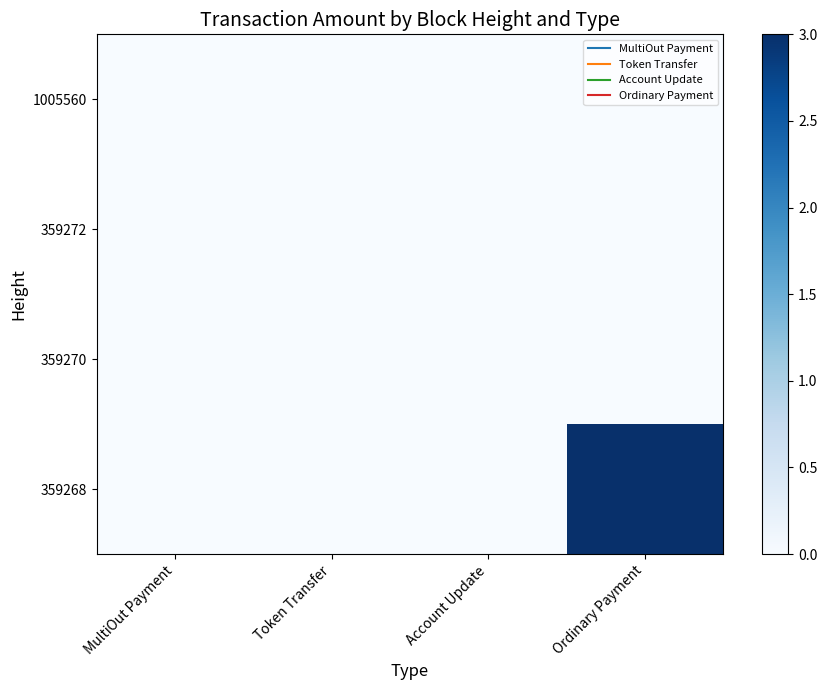

Reading right to left, list all the values displayed in this chart.

1005560: Ordinary Payment=0.0	Account Update=0.0	Token Transfer=0.0	MultiOut Payment=0.0
359272: Ordinary Payment=0.0	Account Update=0.0	Token Transfer=0.0	MultiOut Payment=0.0
359270: Ordinary Payment=0.0	Account Update=0.0	Token Transfer=0.0	MultiOut Payment=0.0
359268: Ordinary Payment=3.0	Account Update=0.0	Token Transfer=0.0	MultiOut Payment=0.0